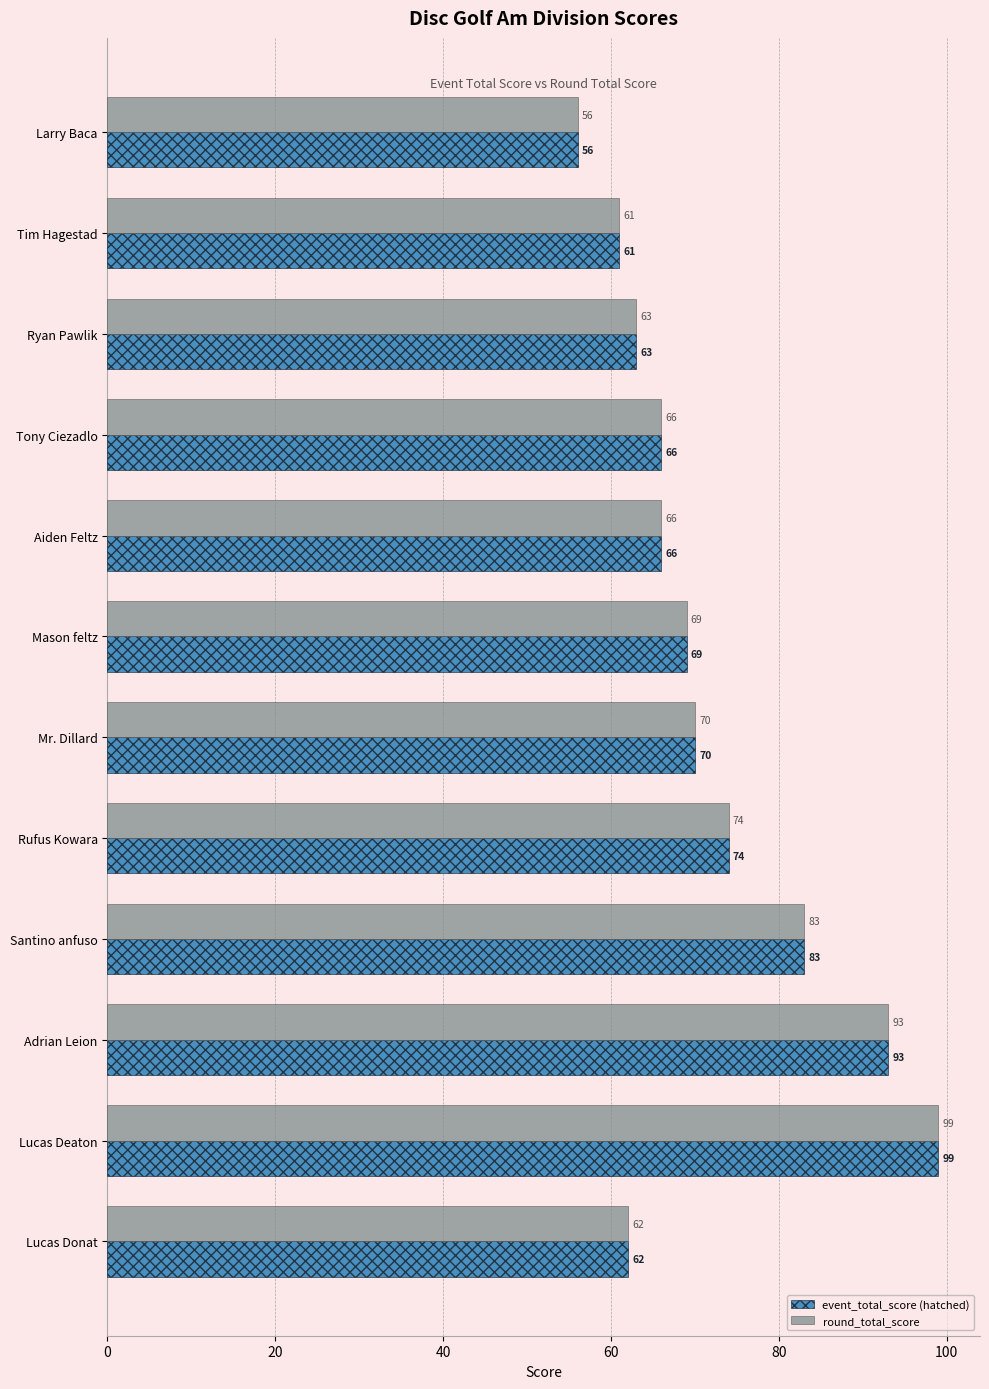

At which category is the sum across all series the highest?

Lucas Deaton